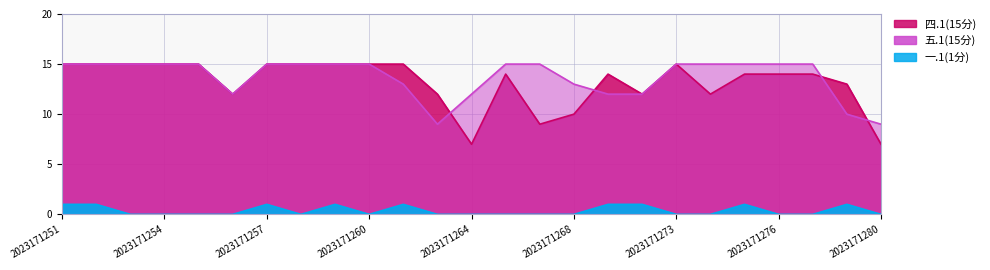

Reading left to right, what are all the values shown in this chart?

四.1(15分): 2023171251=15	2023171252=15	2023171253=15	2023171254=15	2023171255=15	2023171256=12	2023171257=15	2023171258=15	2023171259=15	2023171260=15	2023171262=15	2023171263=12	2023171264=7	2023171265=14	2023171267=9	2023171268=10	2023171269=14	2023171272=12	2023171273=15	2023171274=12	2023171275=14	2023171276=14	2023171278=14	2023171279=13	2023171280=7
五.1(15分): 2023171251=15	2023171252=15	2023171253=15	2023171254=15	2023171255=15	2023171256=12	2023171257=15	2023171258=15	2023171259=15	2023171260=15	2023171262=13	2023171263=9	2023171264=12	2023171265=15	2023171267=15	2023171268=13	2023171269=12	2023171272=12	2023171273=15	2023171274=15	2023171275=15	2023171276=15	2023171278=15	2023171279=10	2023171280=9
一.1(1分): 2023171251=1	2023171252=1	2023171253=0	2023171254=0	2023171255=0	2023171256=0	2023171257=1	2023171258=0	2023171259=1	2023171260=0	2023171262=1	2023171263=0	2023171264=0	2023171265=0	2023171267=0	2023171268=0	2023171269=1	2023171272=1	2023171273=0	2023171274=0	2023171275=1	2023171276=0	2023171278=0	2023171279=1	2023171280=0